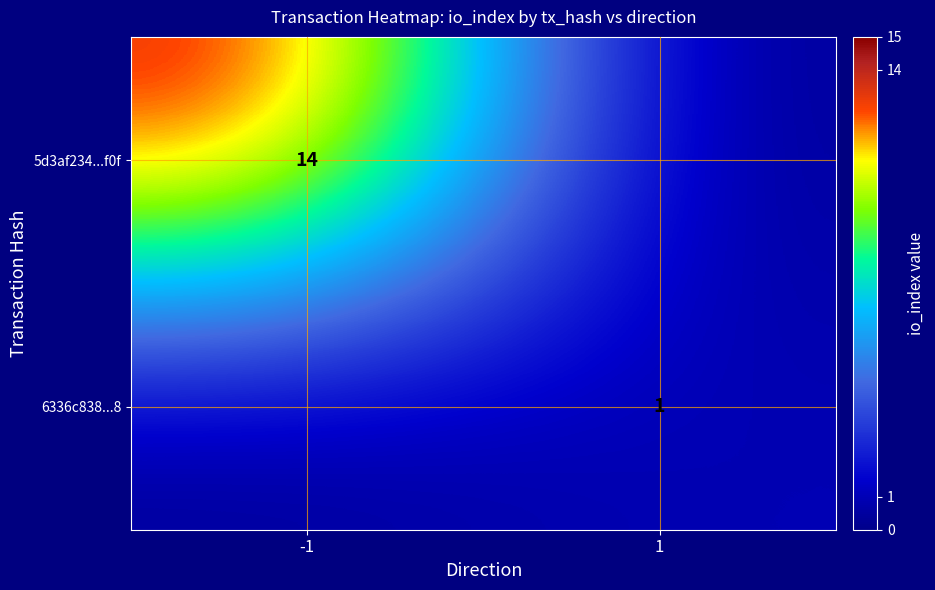

Is the value of 6336c838...8 at 1 greater than the value of 5d3af234...f0f at -1?

No